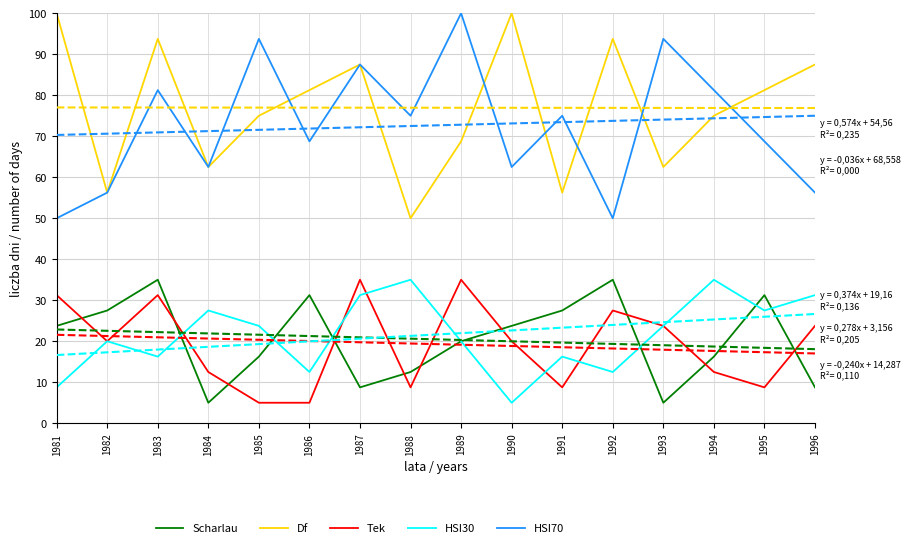

What is the difference between the maximum and minimum values in the Scharlau series?

30.0